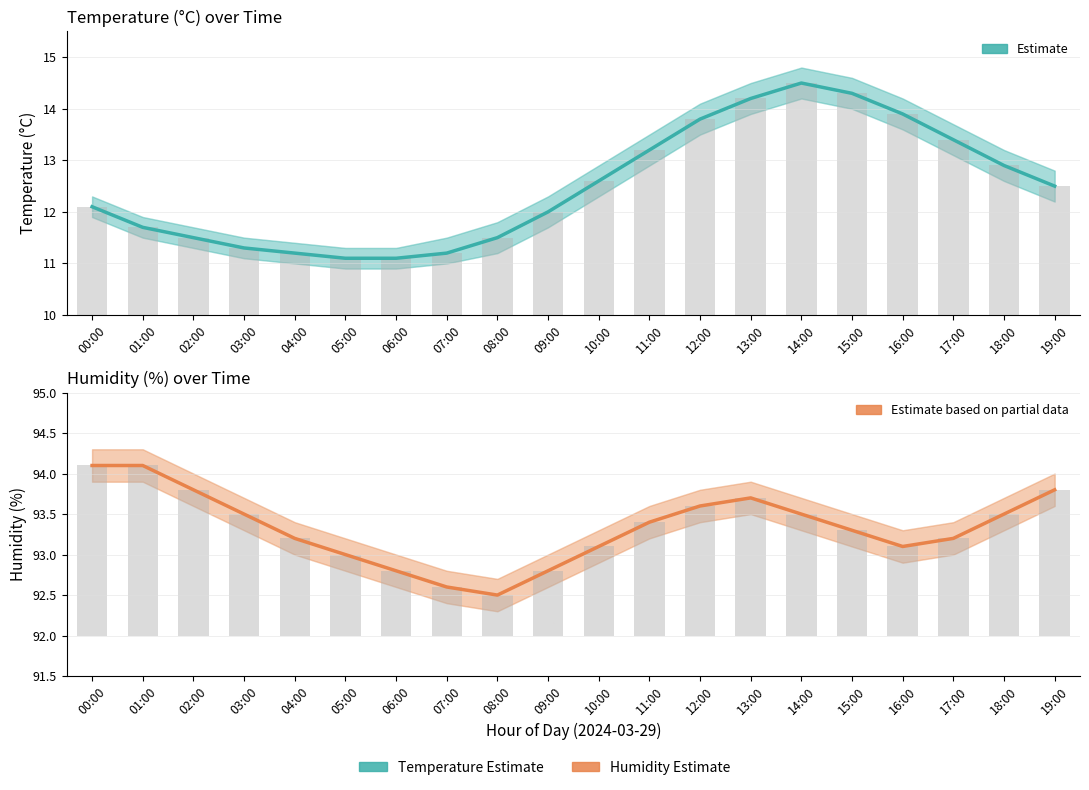

How many series are shown in this chart?

2